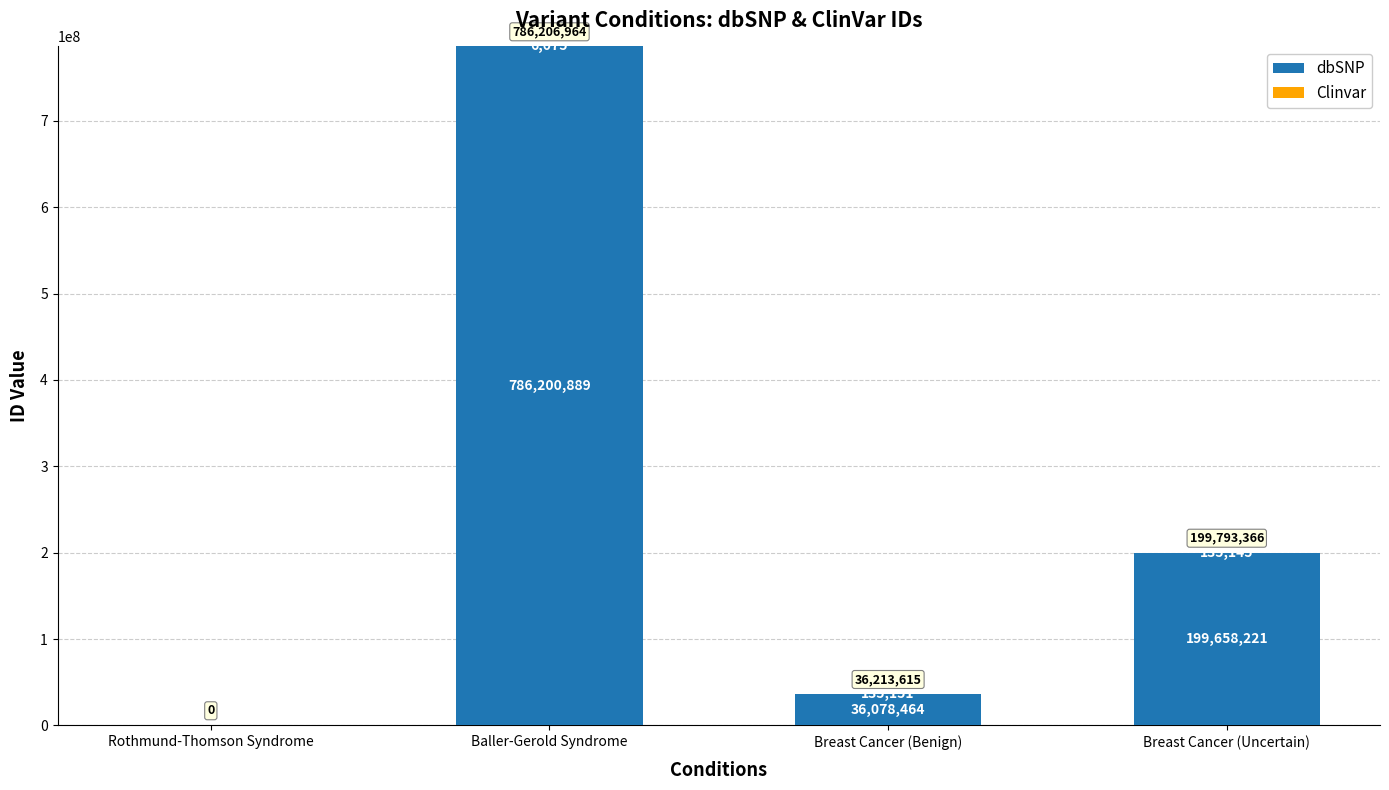

What is the sum of the dbSNP values at Breast Cancer (Uncertain) and Baller-Gerold Syndrome?

985859110